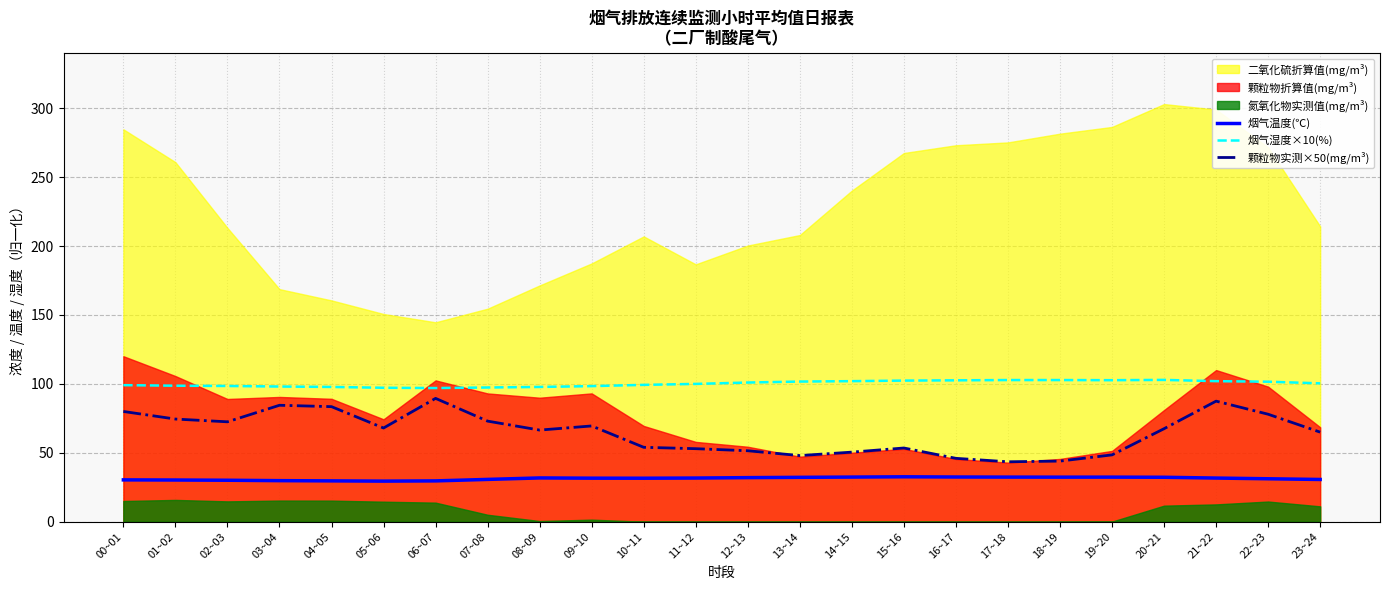

What is the value of the 颗粒物实测×50(mg/m³) point at the 8th from the left?

73.0